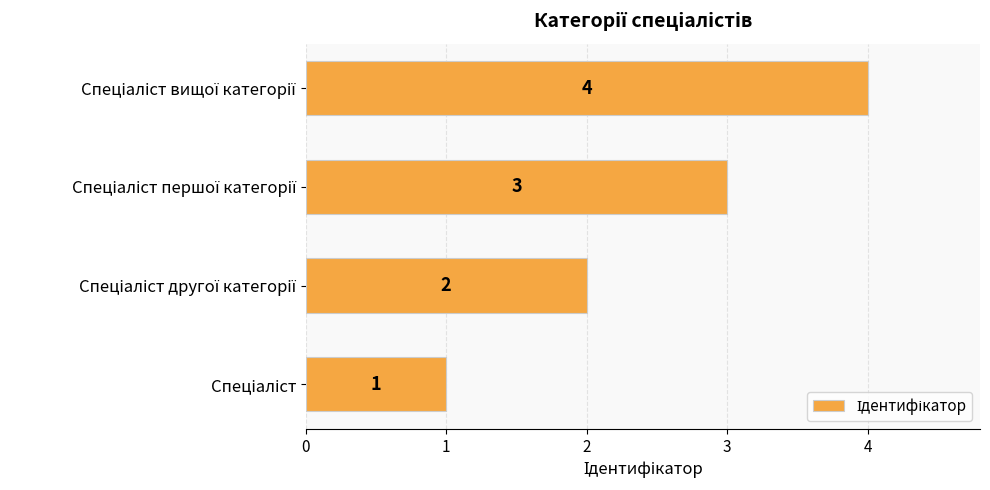

What is the difference between the maximum and minimum values?

3